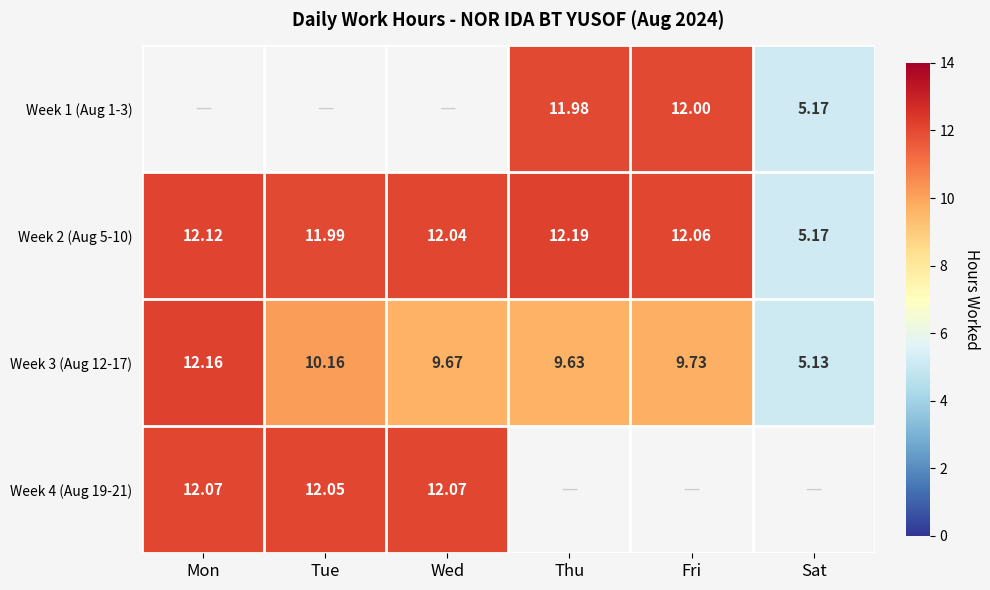

Is the value of Week 2 (Aug 5-10) at Wed greater than the value of Week 3 (Aug 12-17) at Mon?

No